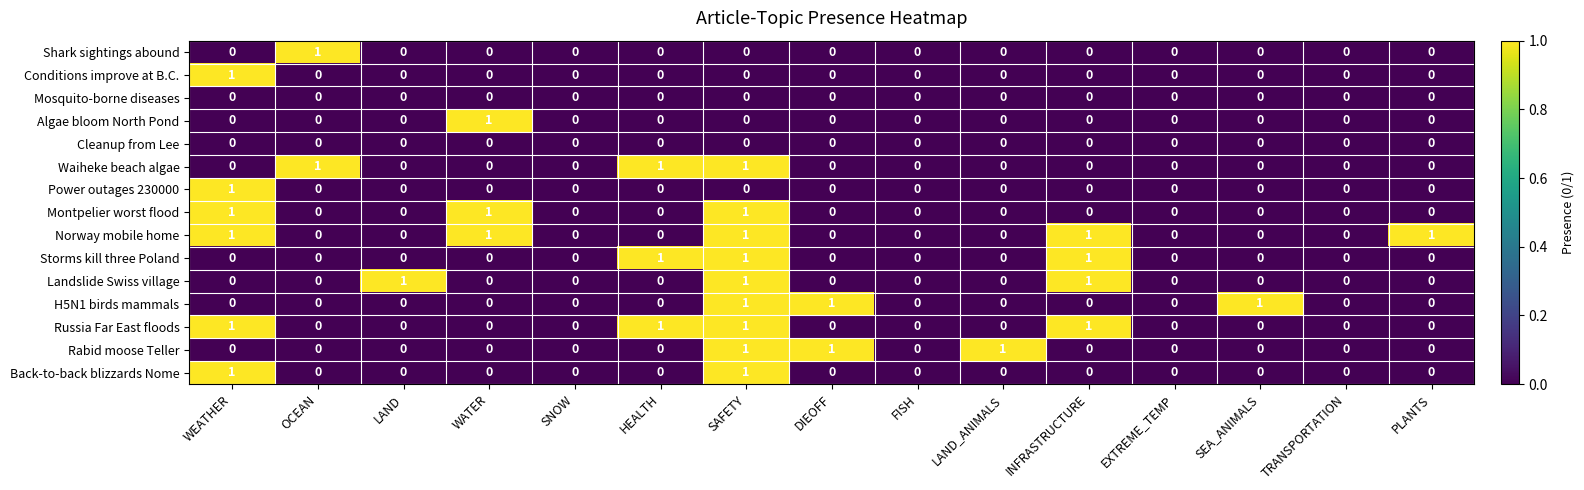

True or false: Montpelier worst flood has a value of 0 at FISH.

True